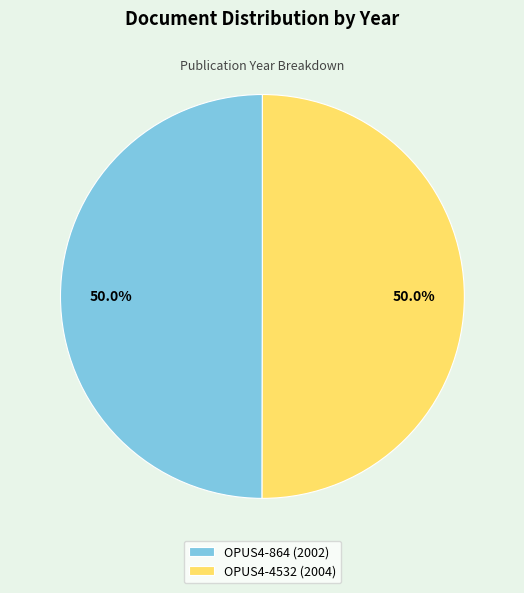

Approximately how many times larger is the value at OPUS4-864 compared to OPUS4-4532?

1.0